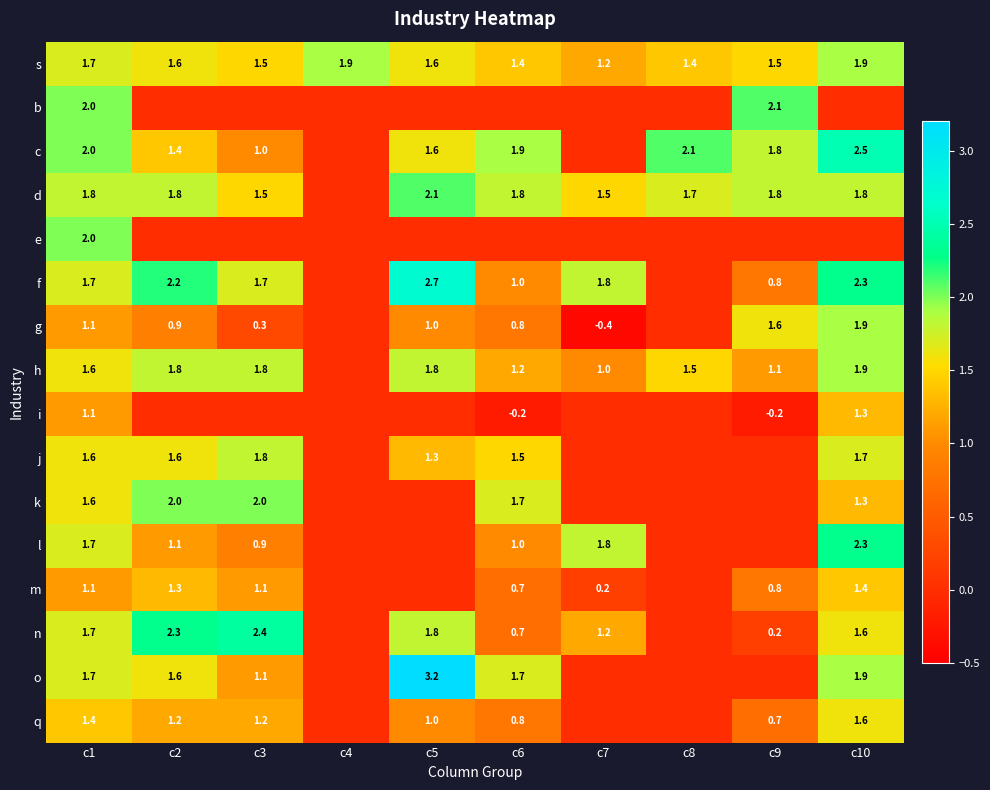

The value of q at c5 is 1.6. True or false?

False